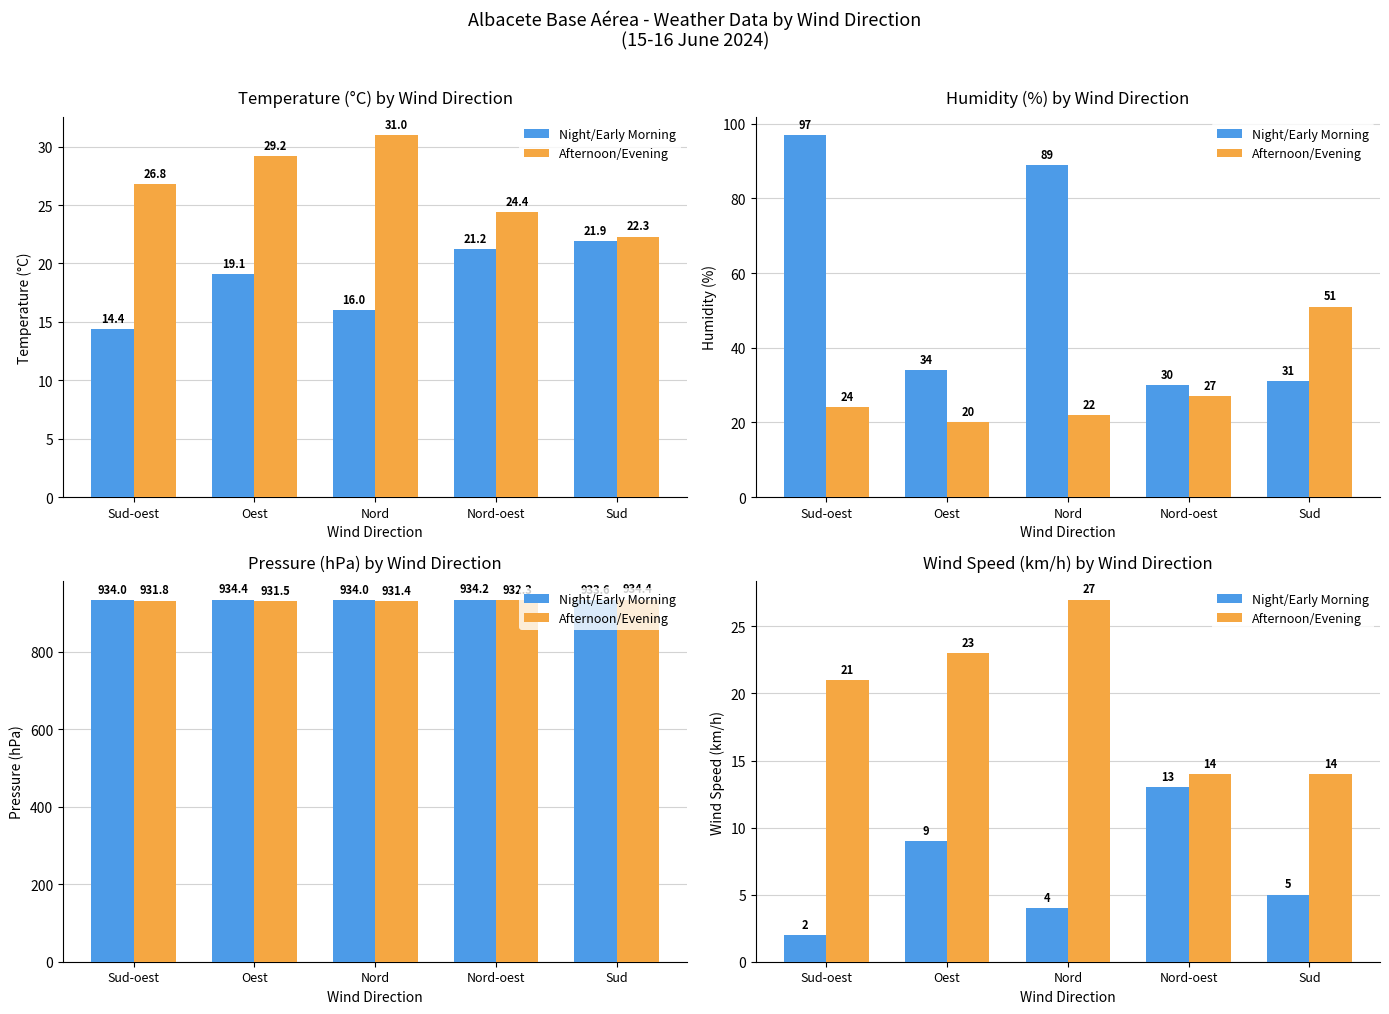

The value of Afternoon/Evening at Nord is 27. True or false?

True